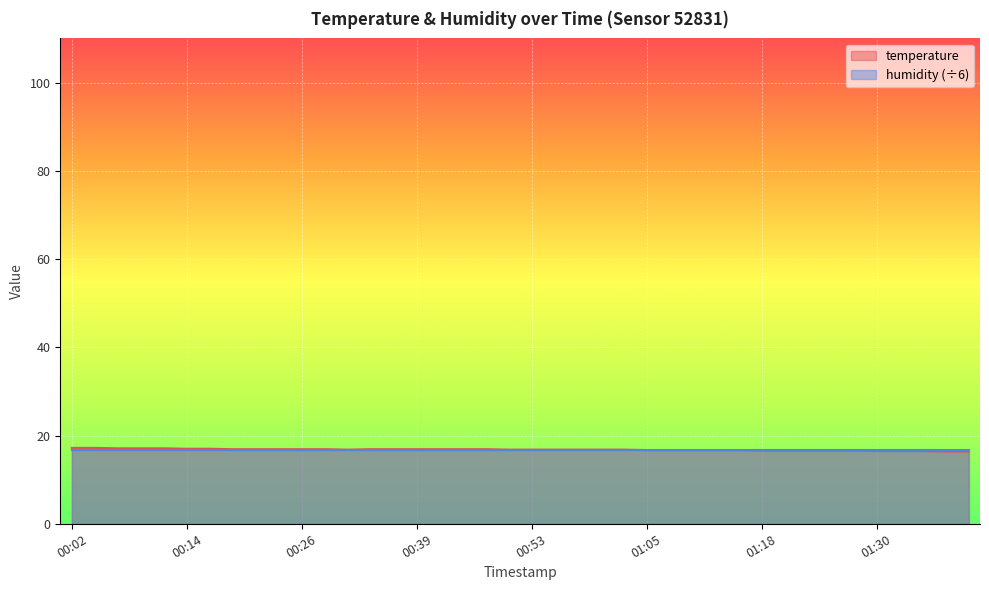

At which category does the chart reach its minimum across all series?

01:38